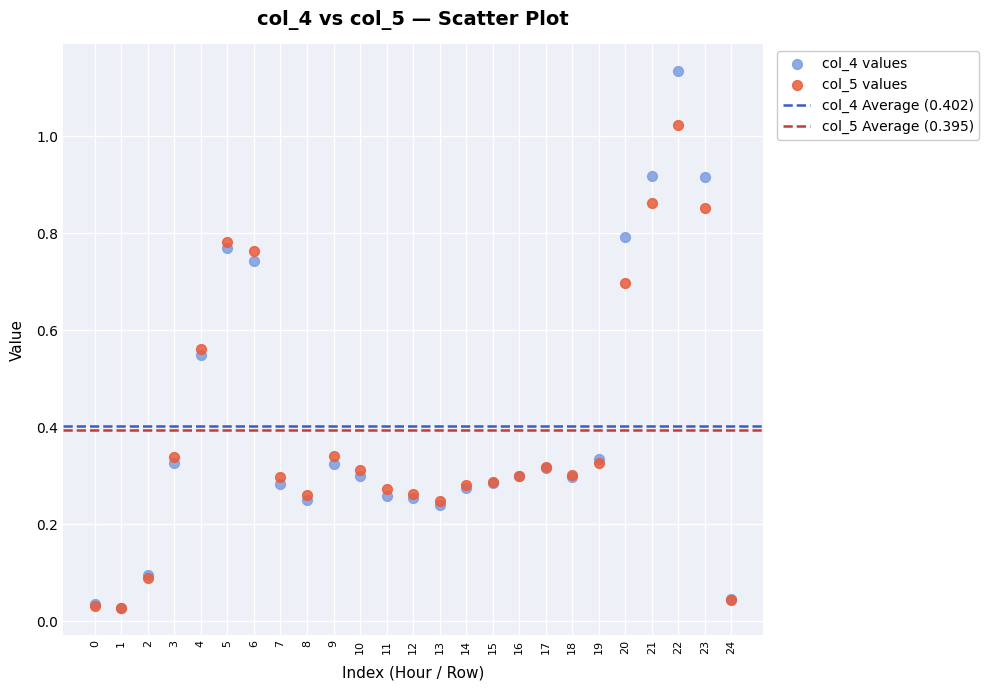

Which series reaches the maximum Y coordinate?

col_4 values